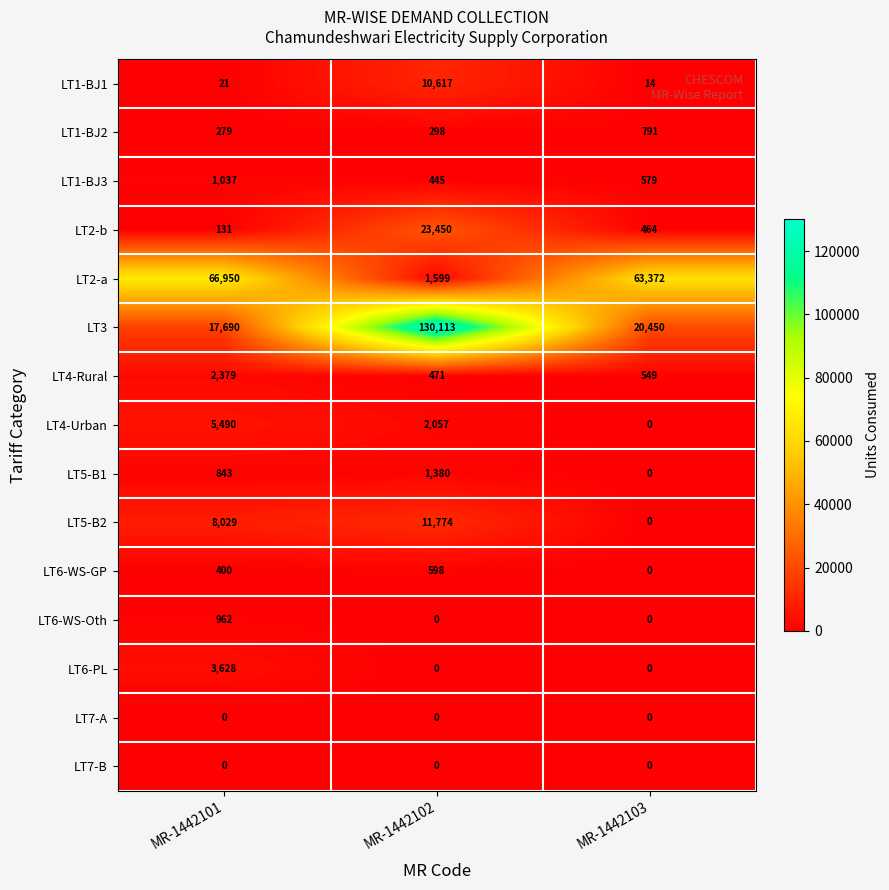

At which category is the sum across all series the highest?

MR-1442102